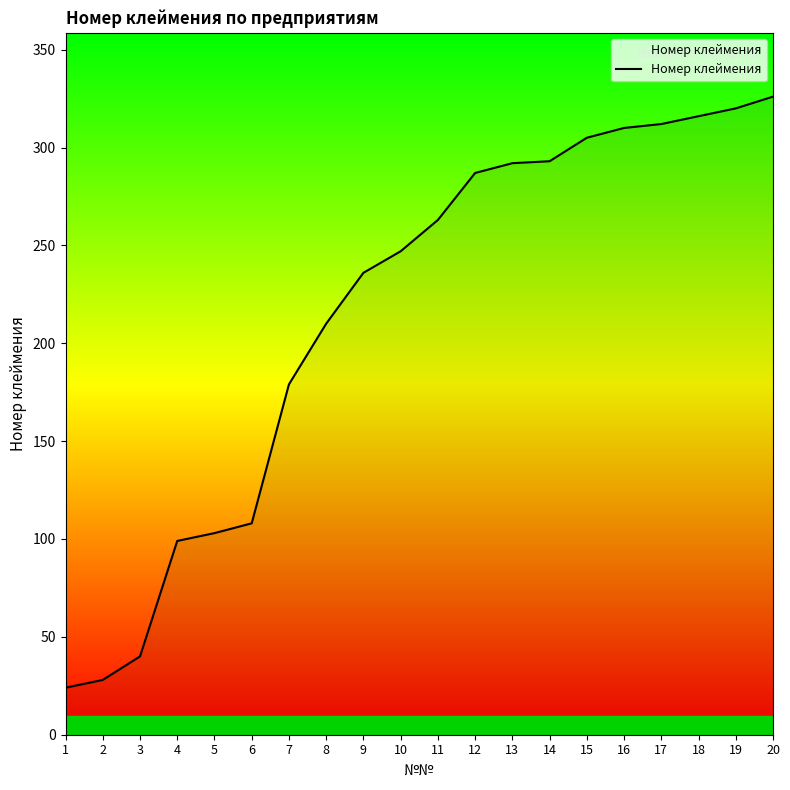

At which category does the chart reach its minimum across all series?

1